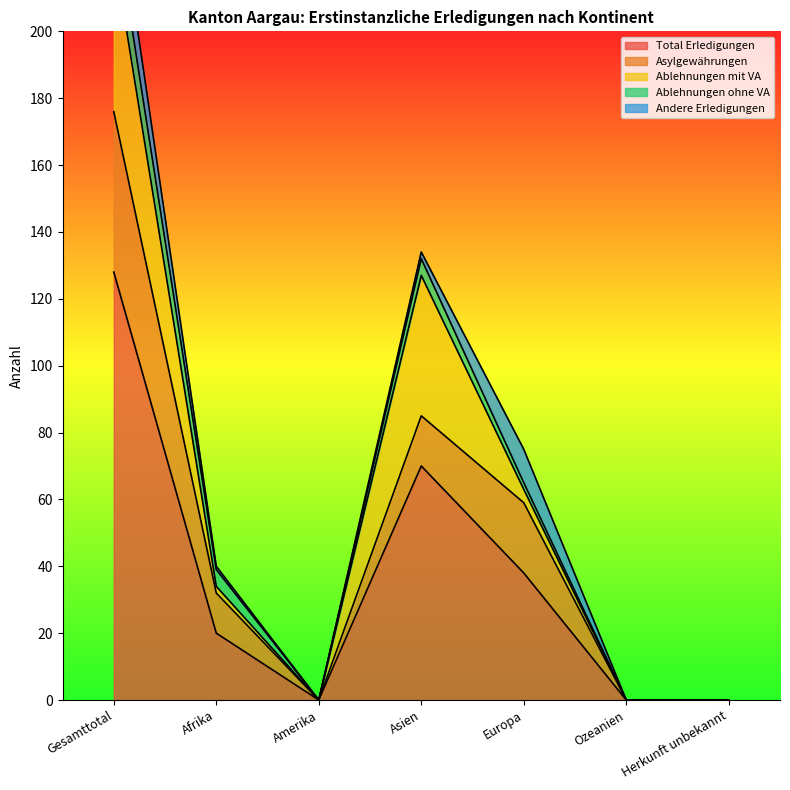

Which category has the highest value across all series?

Gesamttotal